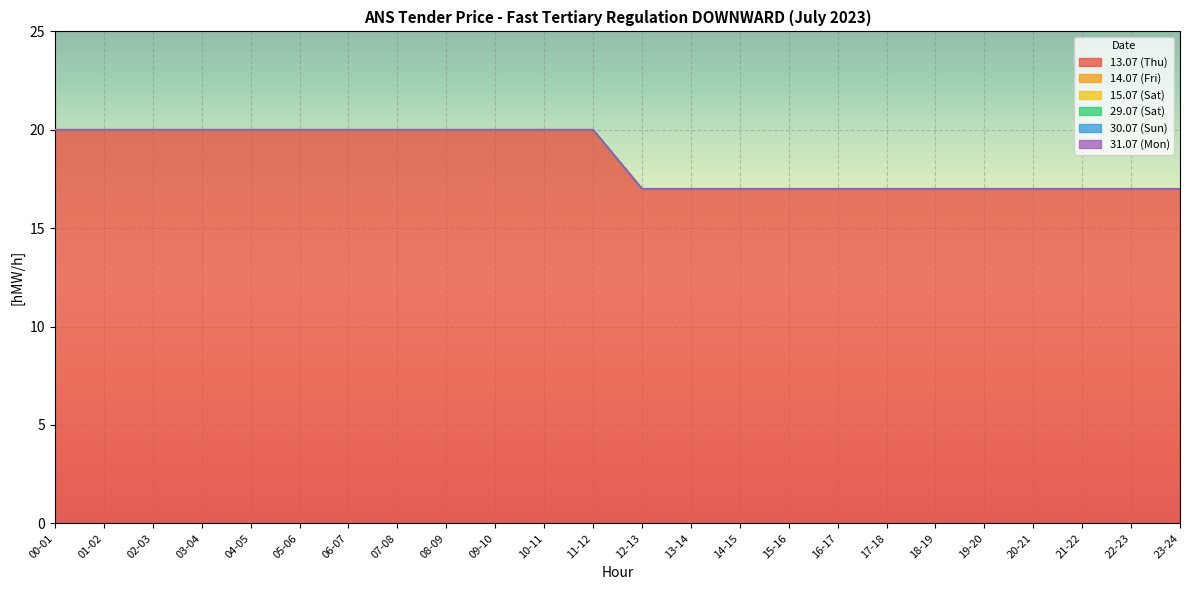

At which category is the sum across all series the highest?

00-01